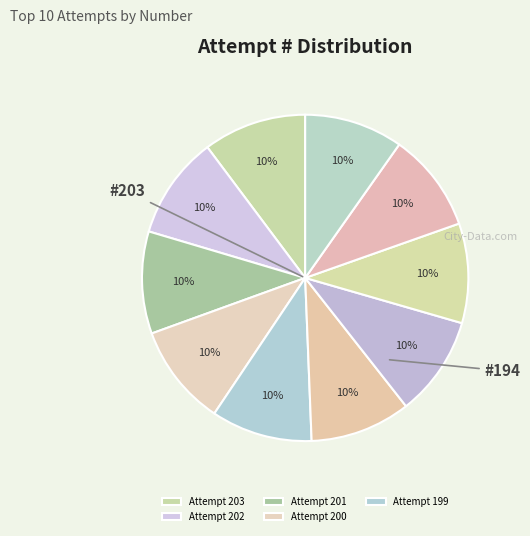

How many slices are in this pie chart?

10